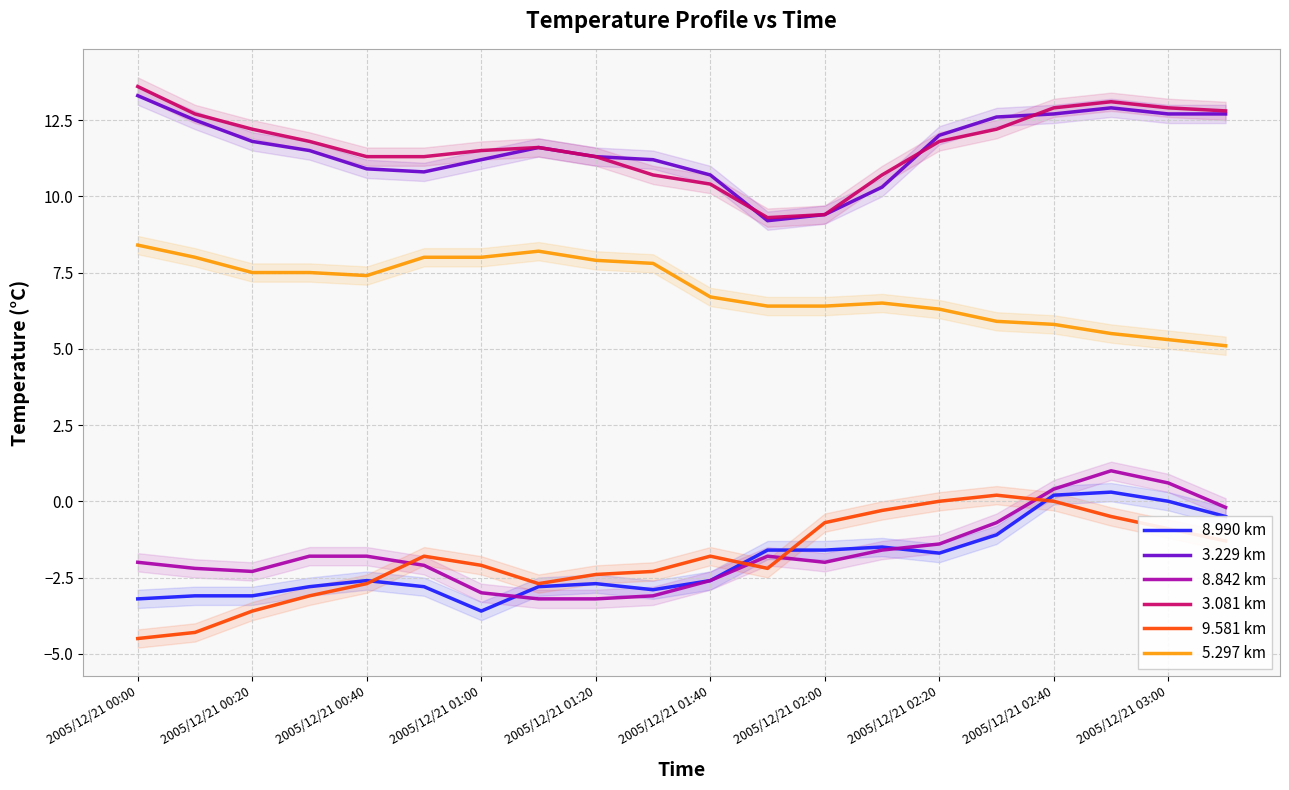

What is the lowest value of the 9.581 km series?

-4.5